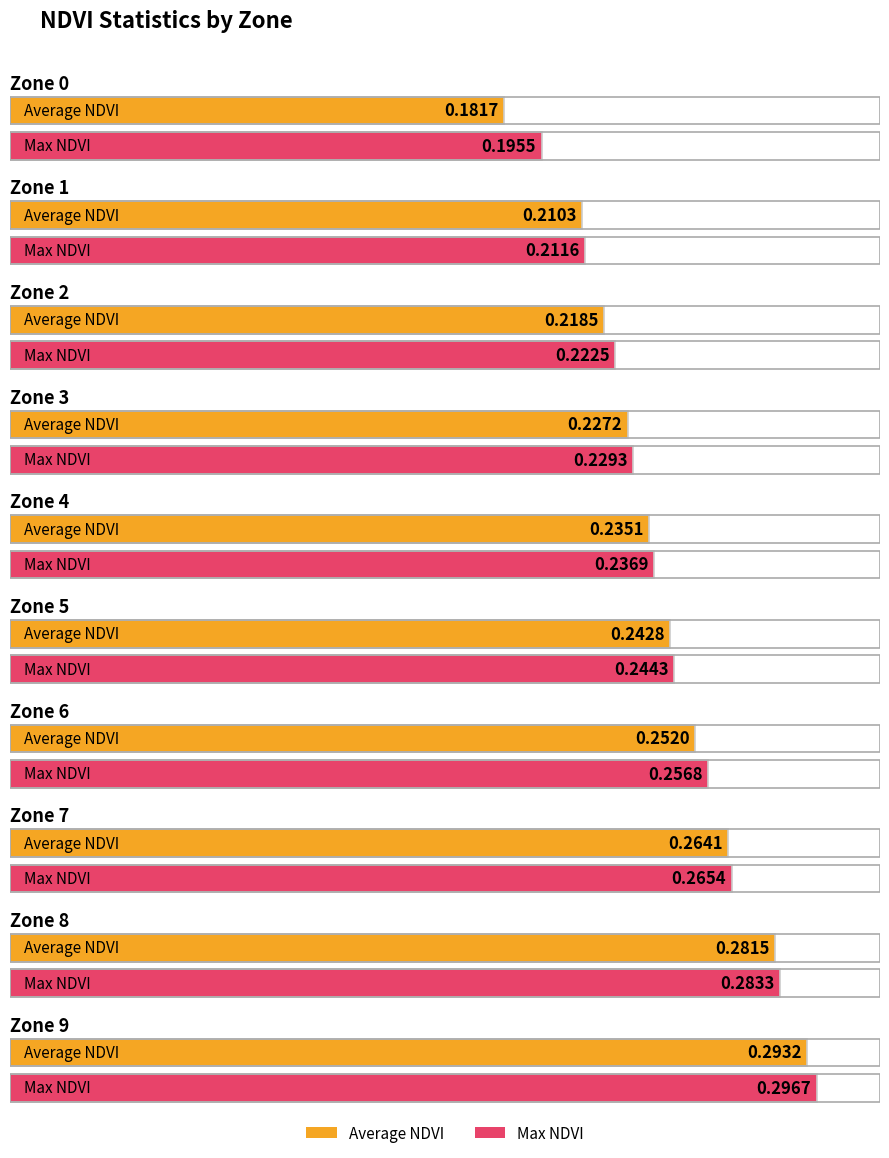

Reading left to right, what are all the values shown in this chart?

Average NDVI: 0.2	0.2	0.2	0.2	0.2	0.2	0.3	0.3	0.3	0.3
Max NDVI: 0.2	0.2	0.2	0.2	0.2	0.3	0.3	0.3	0.3	0.3